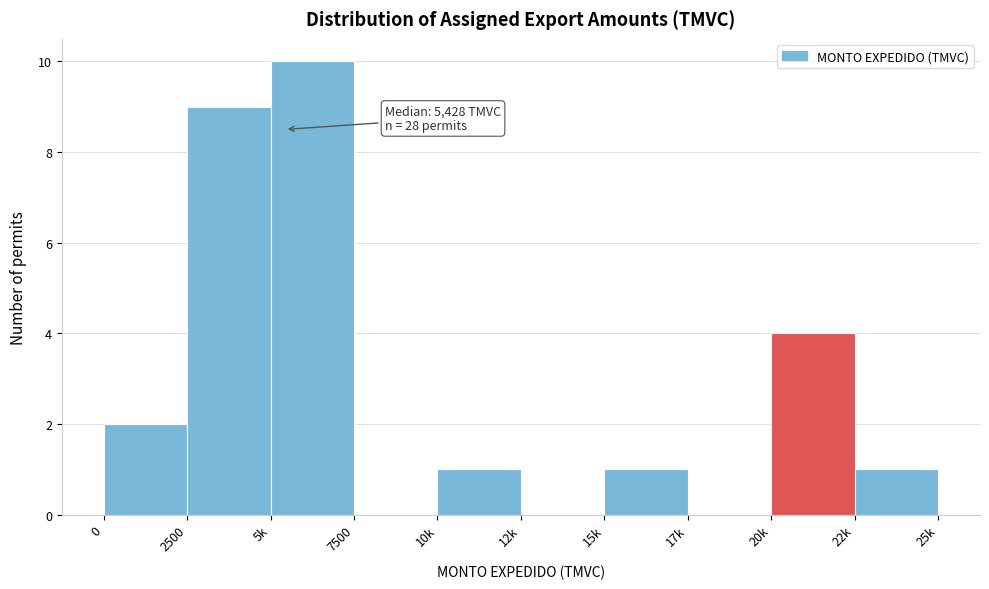

Reading right to left, list all the values displayed in this chart.

22k=1	20k=4	17k=0	15k=1	12k=0	10k=1	7500=0	5k=10	2500=9	0=2